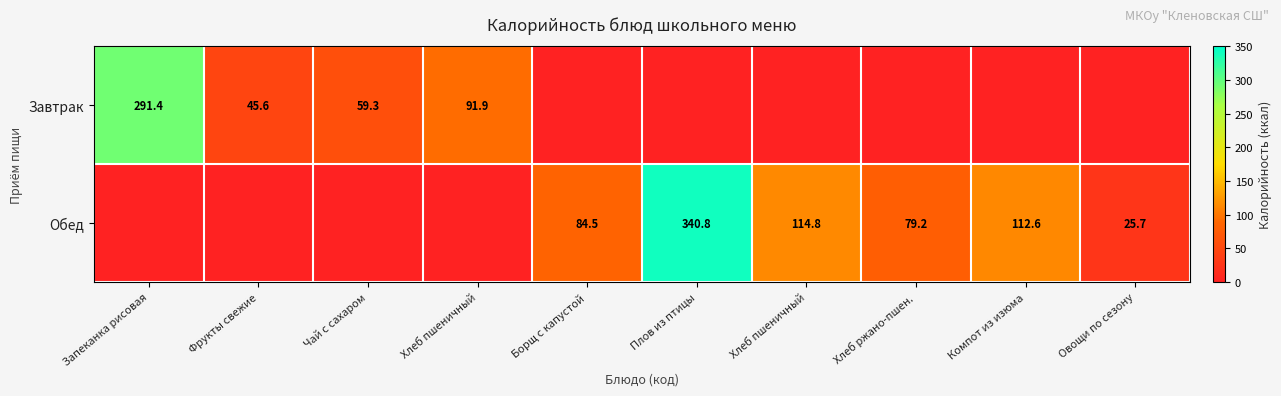

What is the difference between the highest and lowest values at Чай с сахаром?

59.3